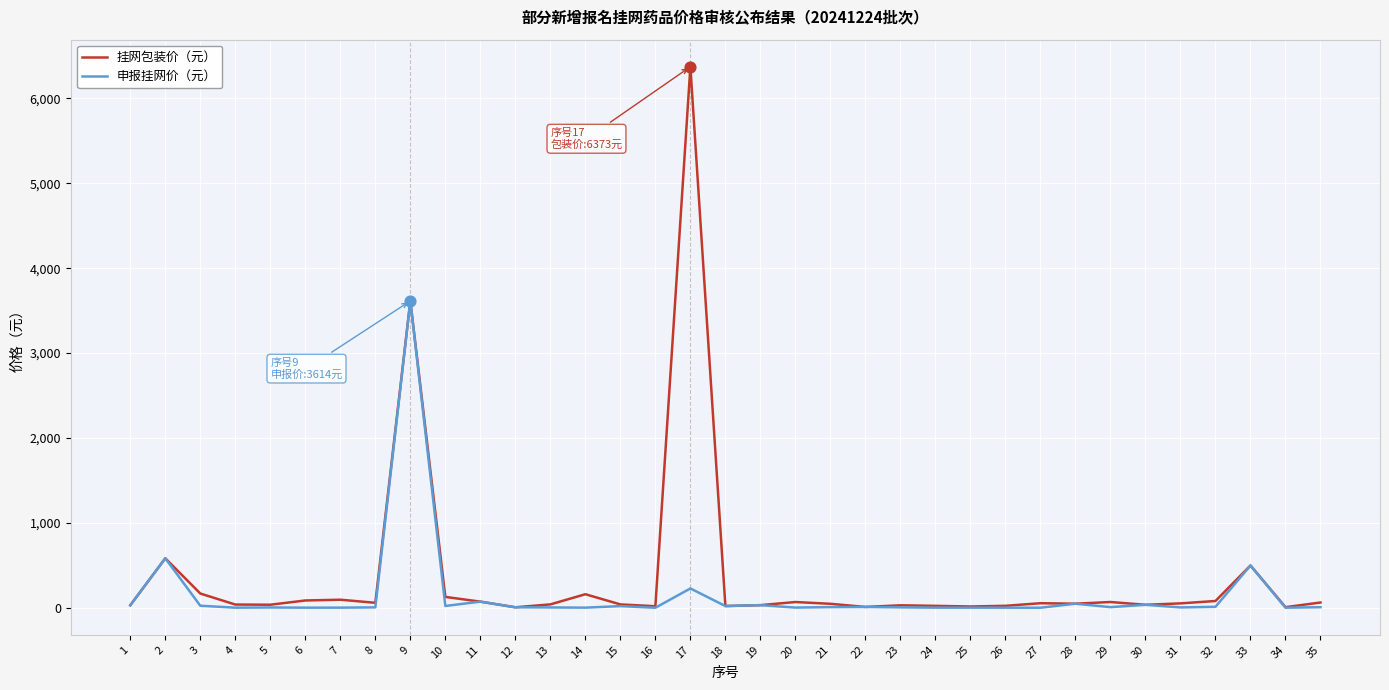

What are all the series names shown in the legend?

挂网包装价（元）, 申报挂网价（元）